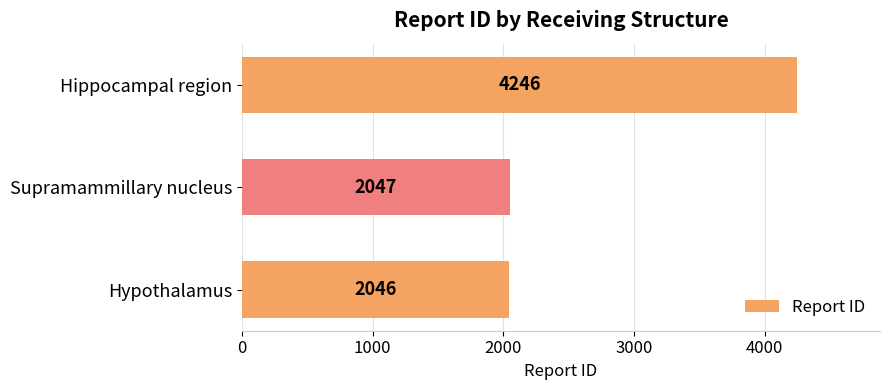

Count the number of categories in the chart.

3